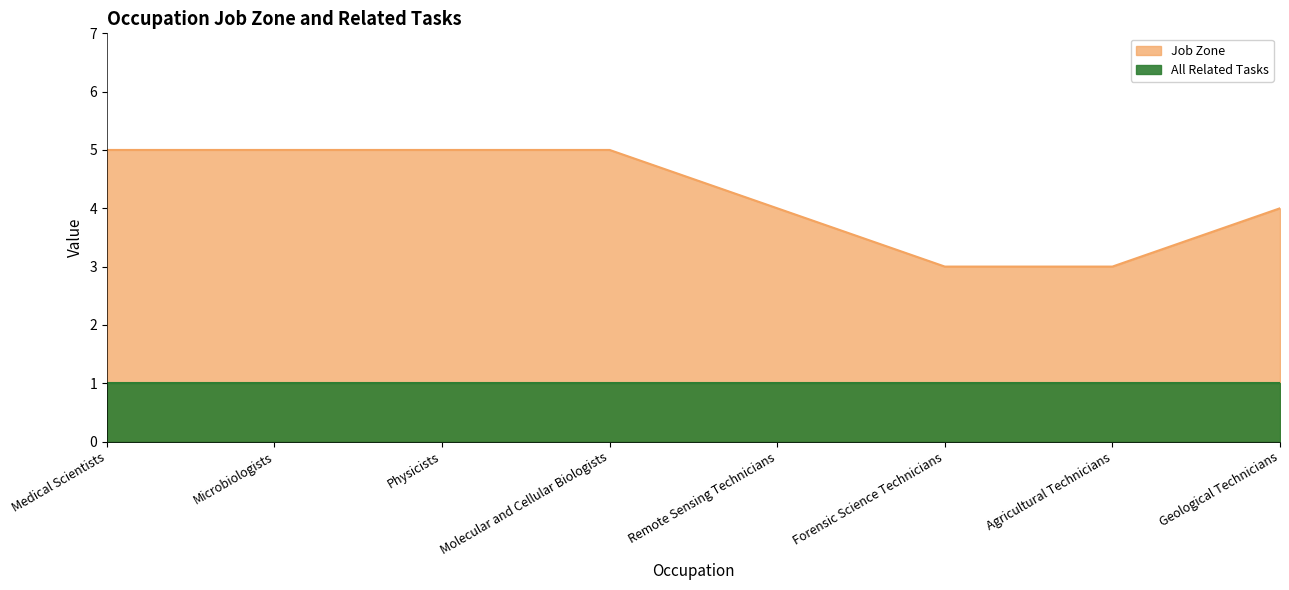

What is the ratio of the value at Remote Sensing Technicians to the value at Forensic Science Technicians?

1.3